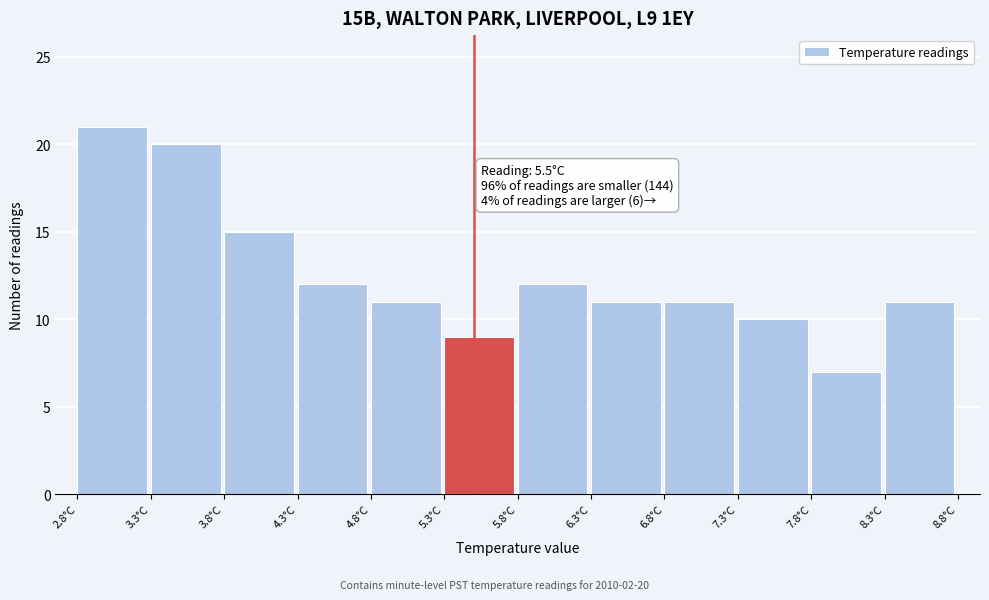

Over which range of the x-axis is the bar tallest?

2.8 to 3.3